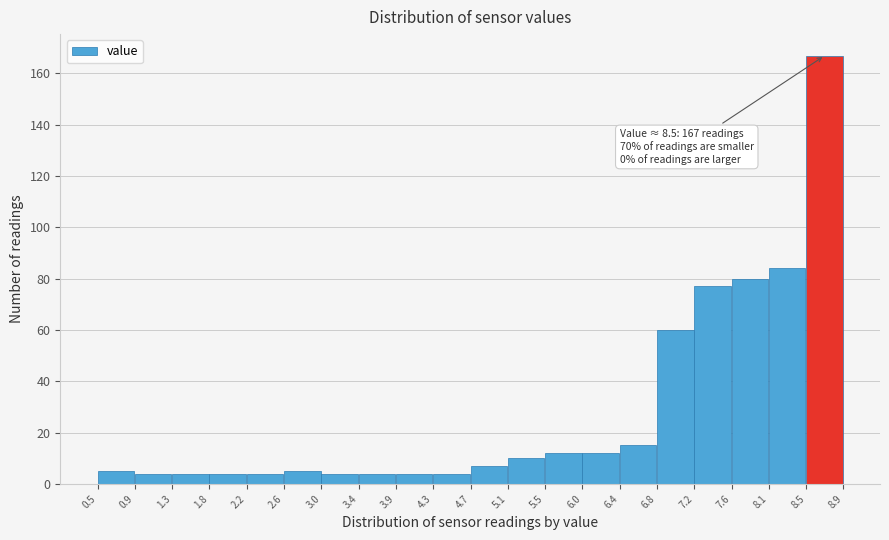

Over which range of the x-axis is the bar tallest?

8.5 to 8.9